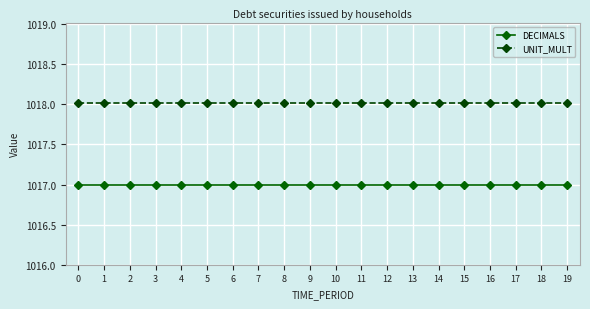

At how many categories does at least one series exceed 1017?

20